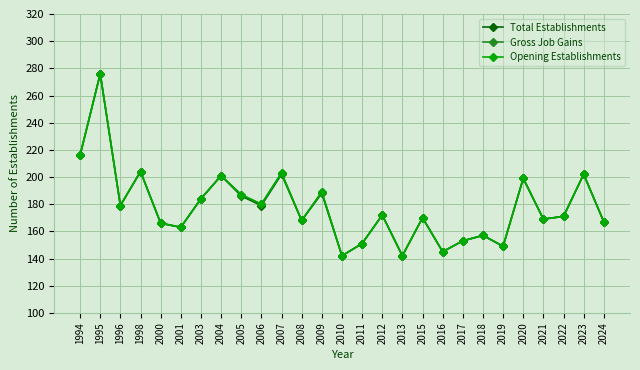

Does the chart have visible grid lines?

Yes